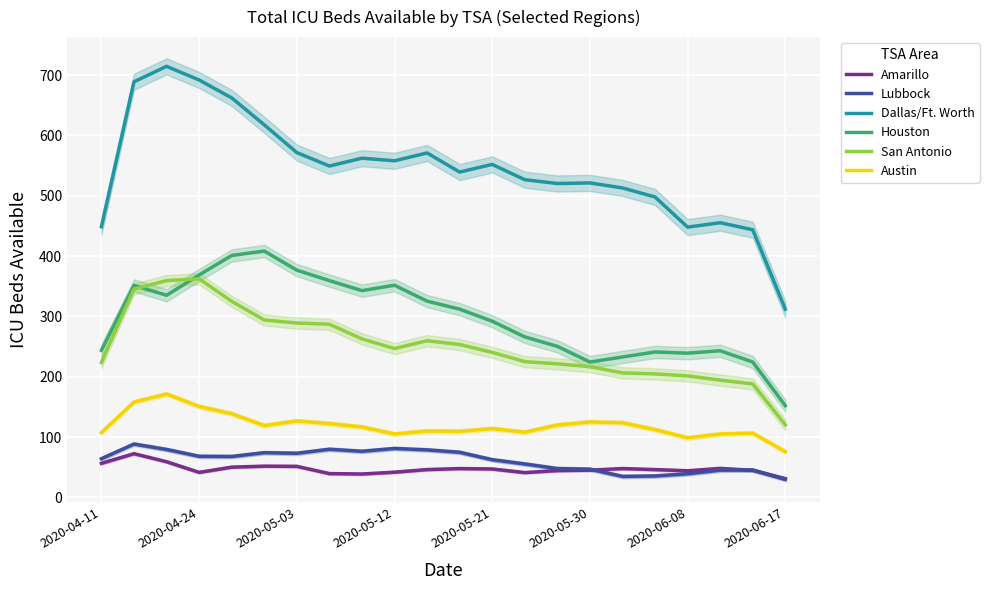

Is it true that Austin equals 114.0 at 2020-05-21?

True